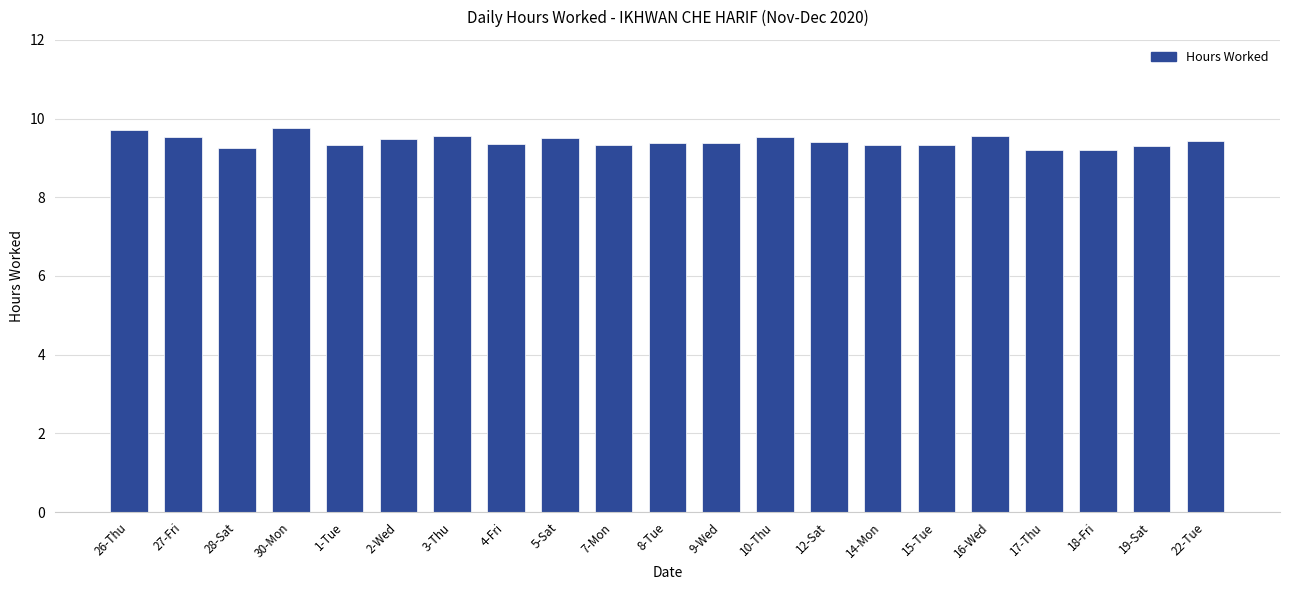

The chart shows a value of 9.3 at 4-Fri. True or false?

True